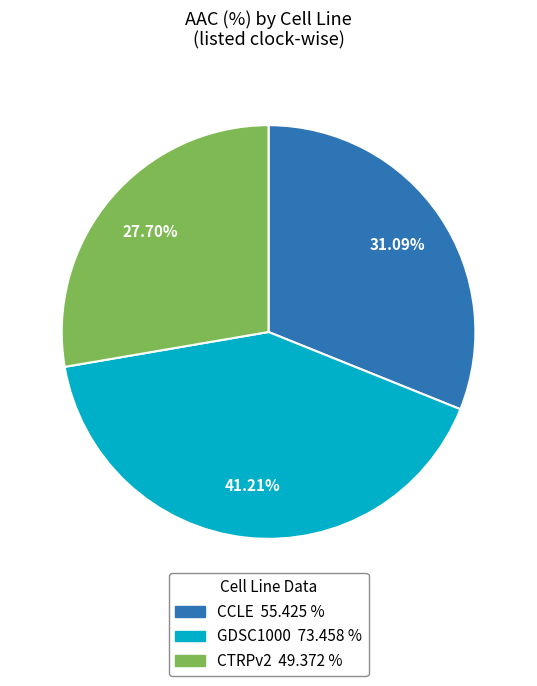

Does CTRPv2 represent more than half of the total?

No